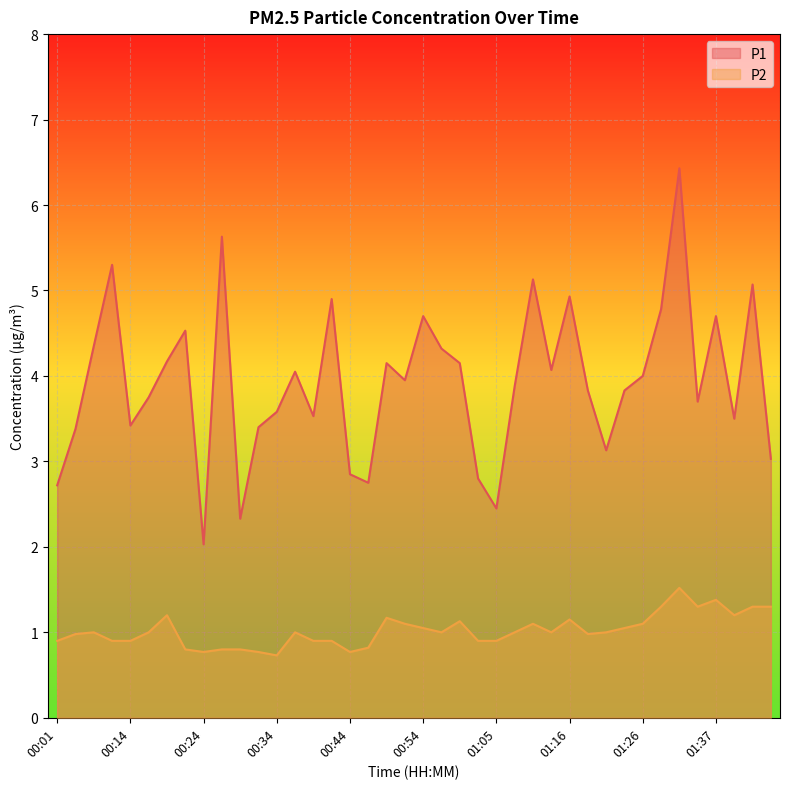

Where is the first local minimum for P2?

00:24